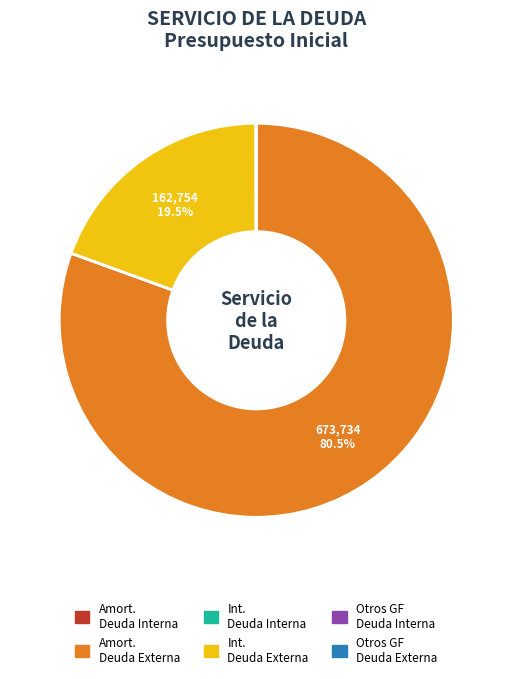

Is there a majority slice in this chart?

Yes